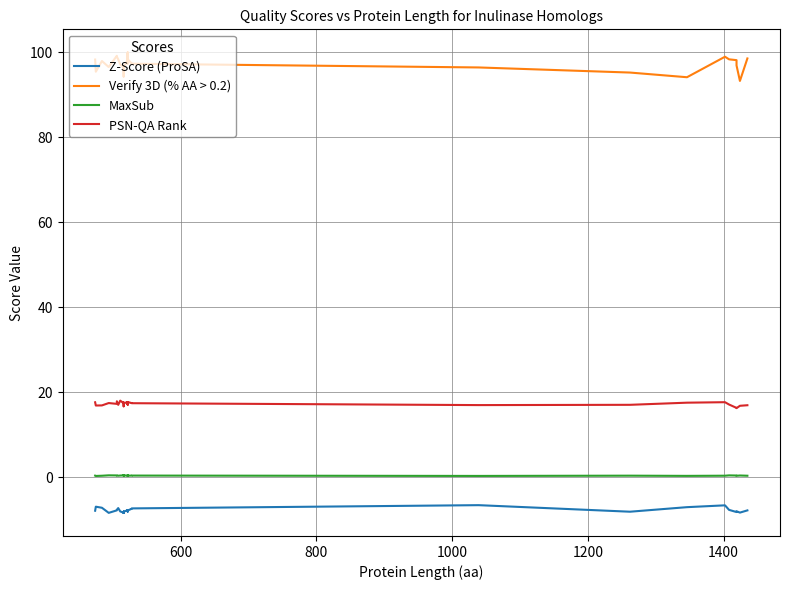

How many lines are shown in the chart?

4